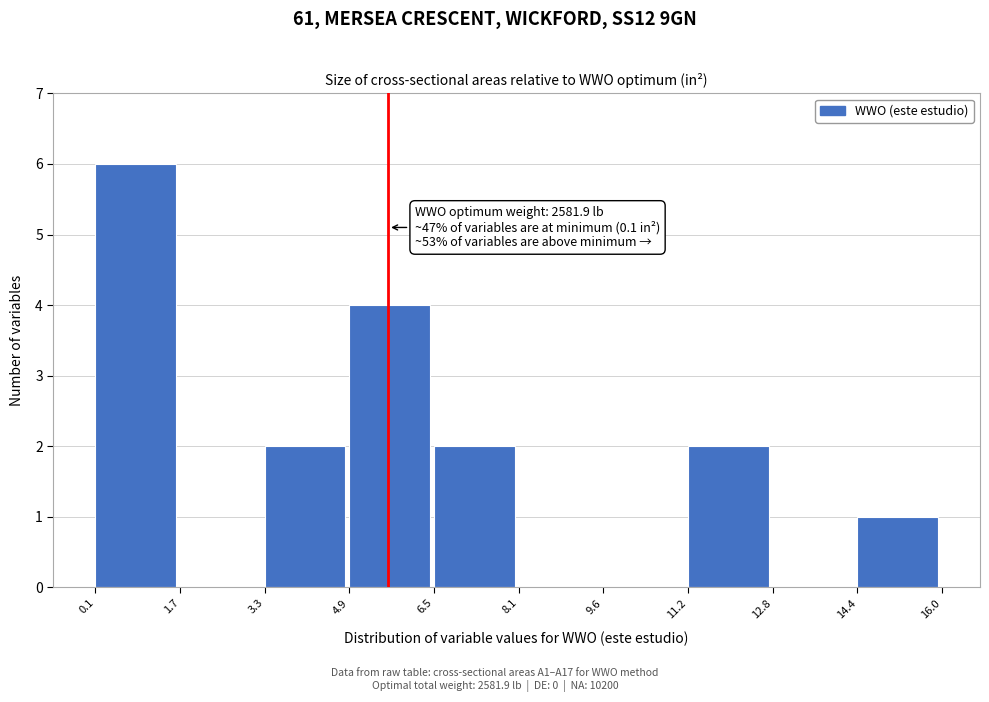

Which range on the x-axis has the tallest bar?

0.1 to 1.7